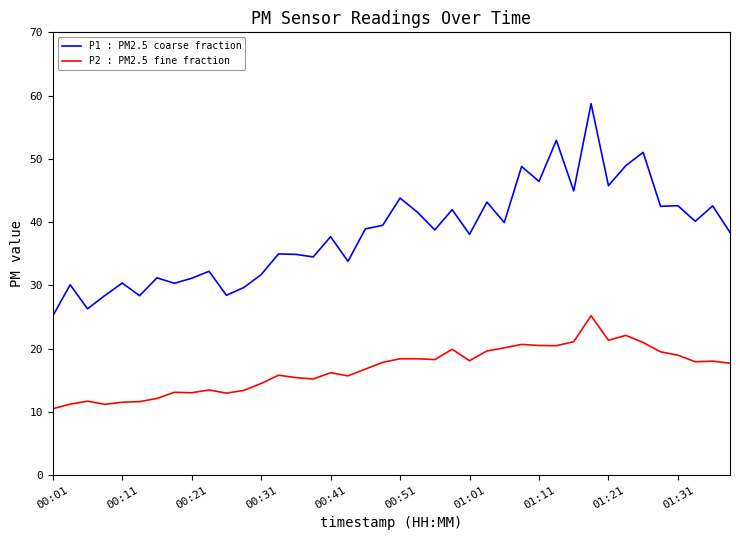

What is the minimum value for P2 : PM2.5 fine fraction?

10.5